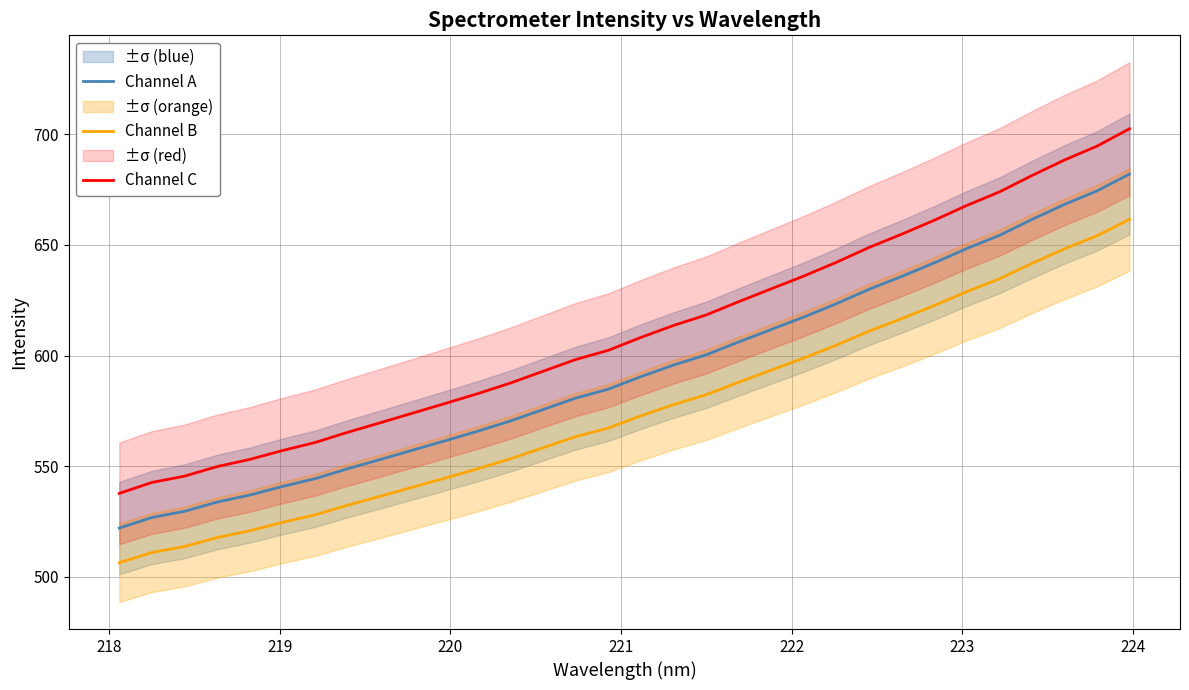

List the series in order of their peak value, highest first.

Channel C, Channel A, Channel B